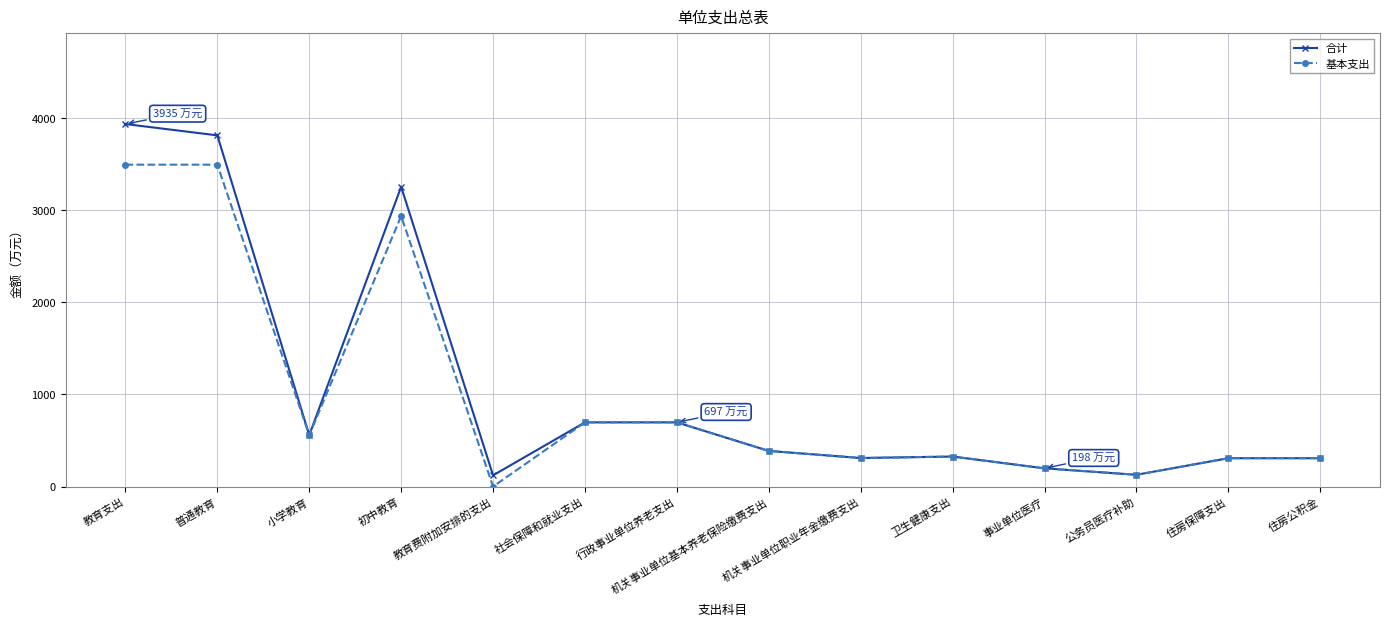

At which label does 基本支出 reach its minimum?

教育费附加安排的支出